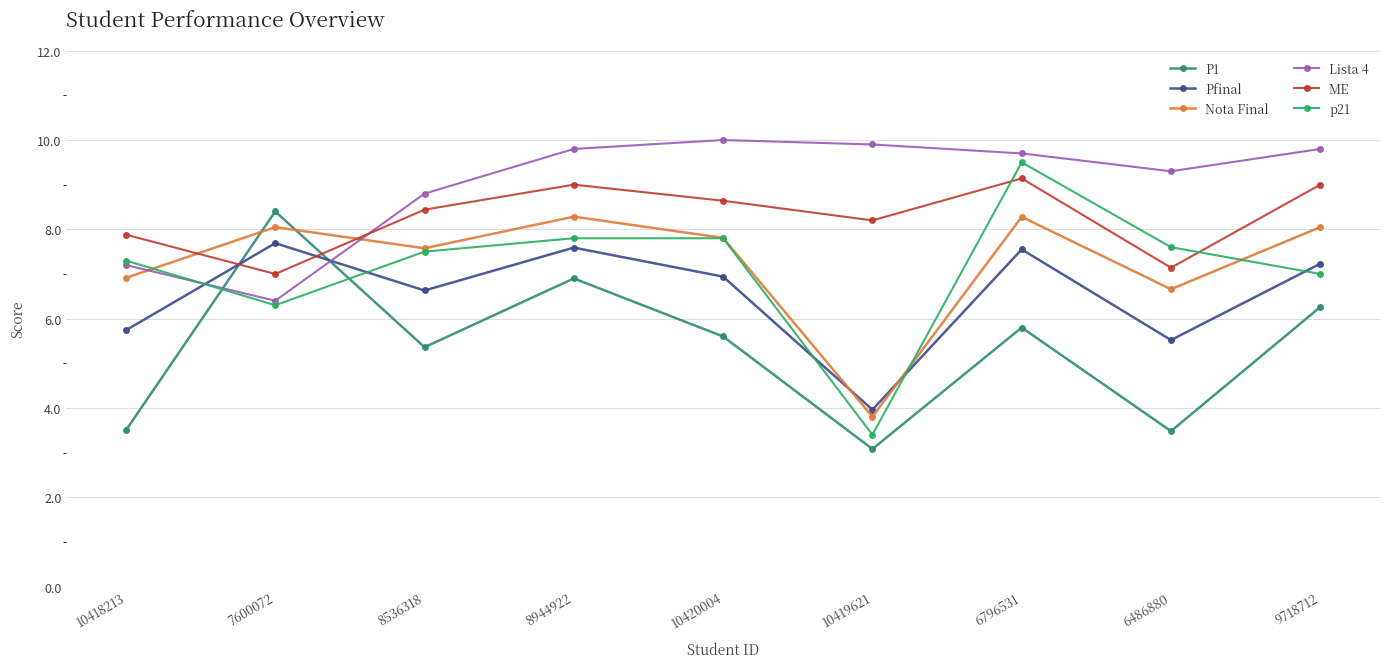

What is the sum of all Nota Final values?

65.4